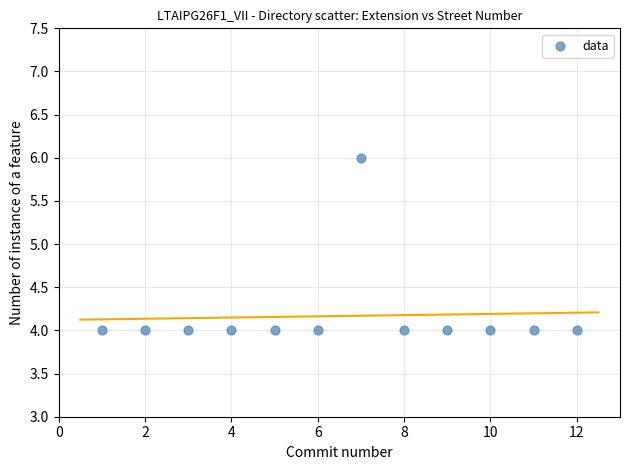

What is the average X value?

6